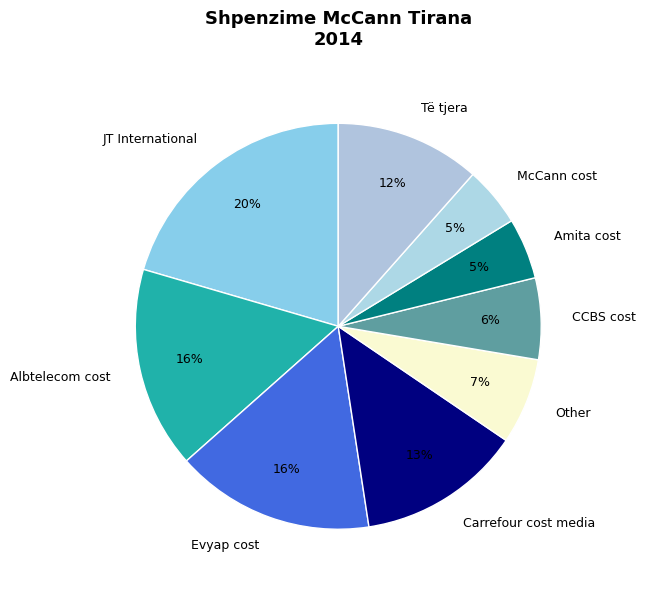

Which slice is the largest?

JT International